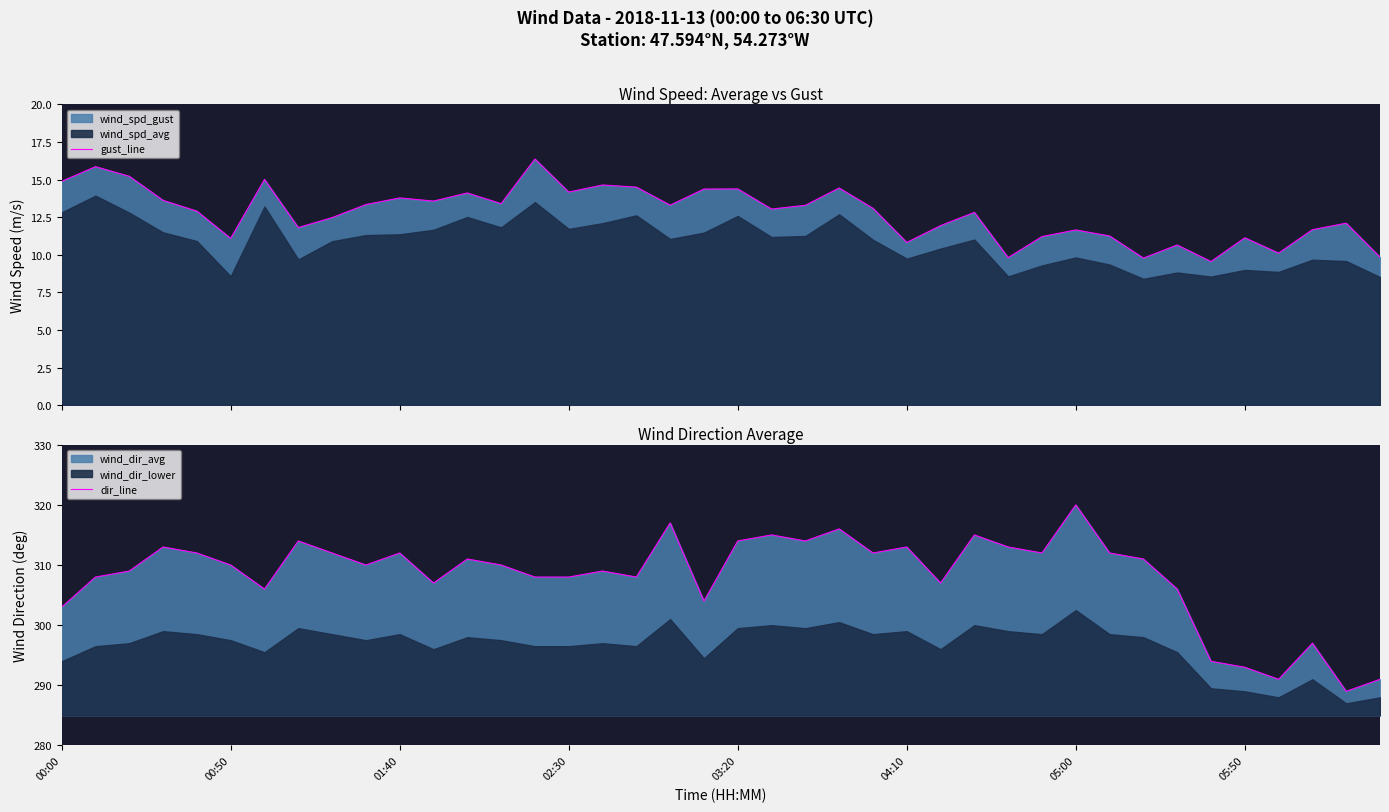

In dir_line, how many points are higher than both neighbors (excluding endpoints)?

12